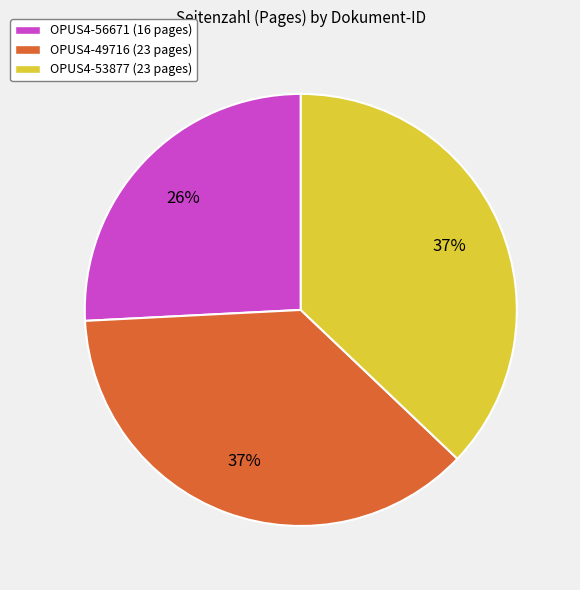

What is the ratio of the value at OPUS4-49716 (23 pages) to the value at OPUS4-53877 (23 pages)?

1.0